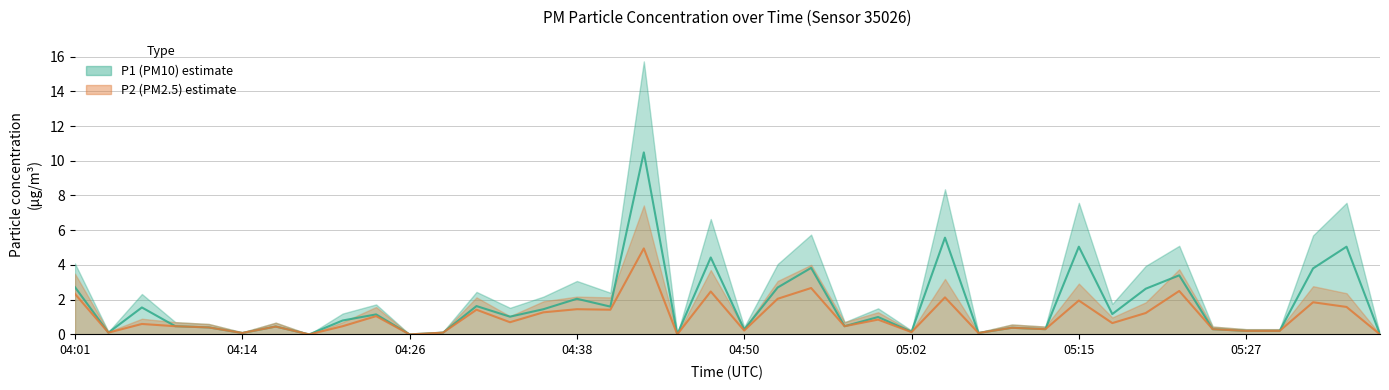

How many lines are shown in the chart?

2